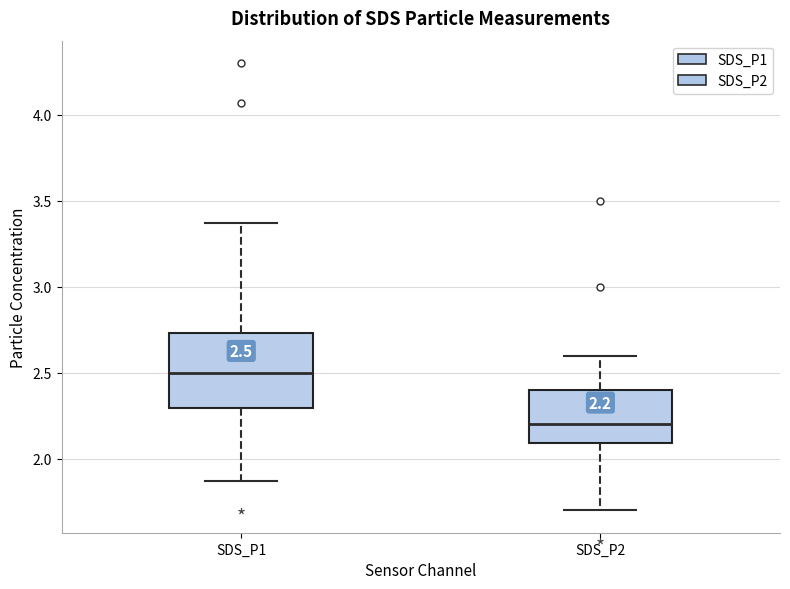

Which box has the highest median line?

SDS_P1